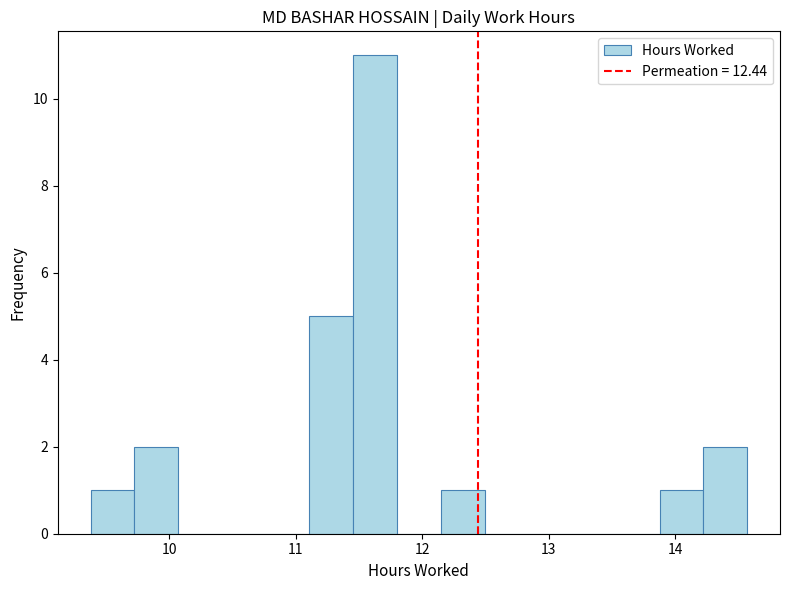

Around what value on the x-axis is the tallest bar? Give the approximate position of its centre, as read against the axis.

11.6